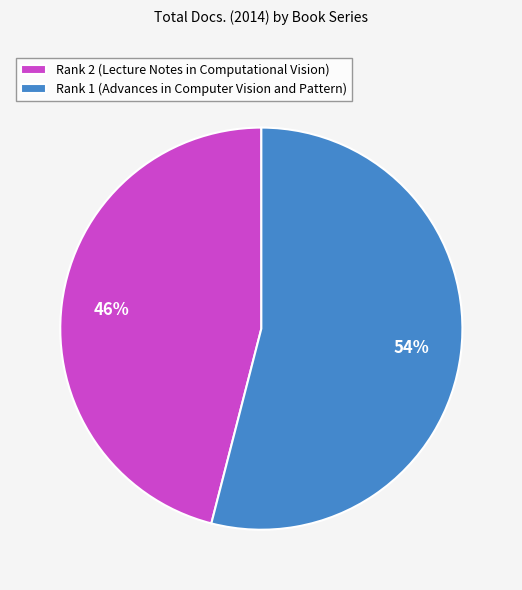

Is it true that Rank 1 (Advances in Computer Vision and Pattern) is 47% of the pie?

False